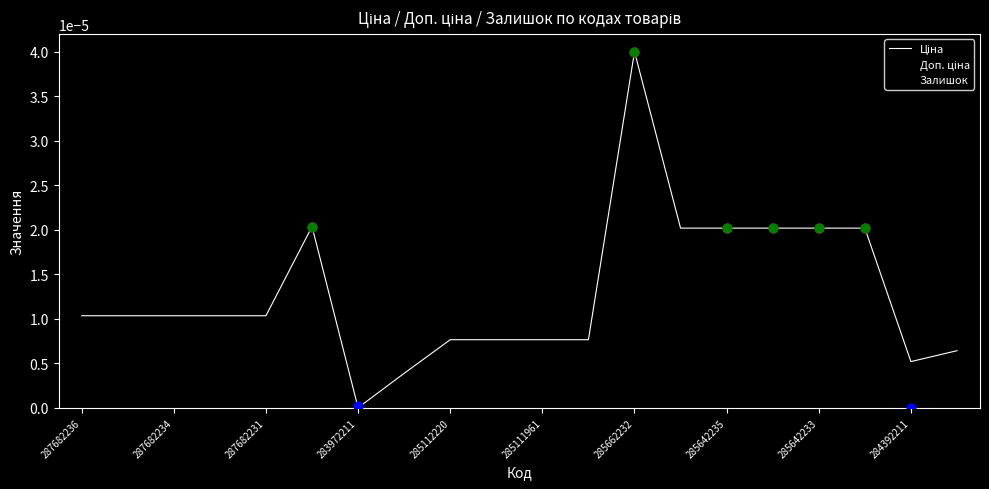

At which category is the sum across all series the highest?

285662232